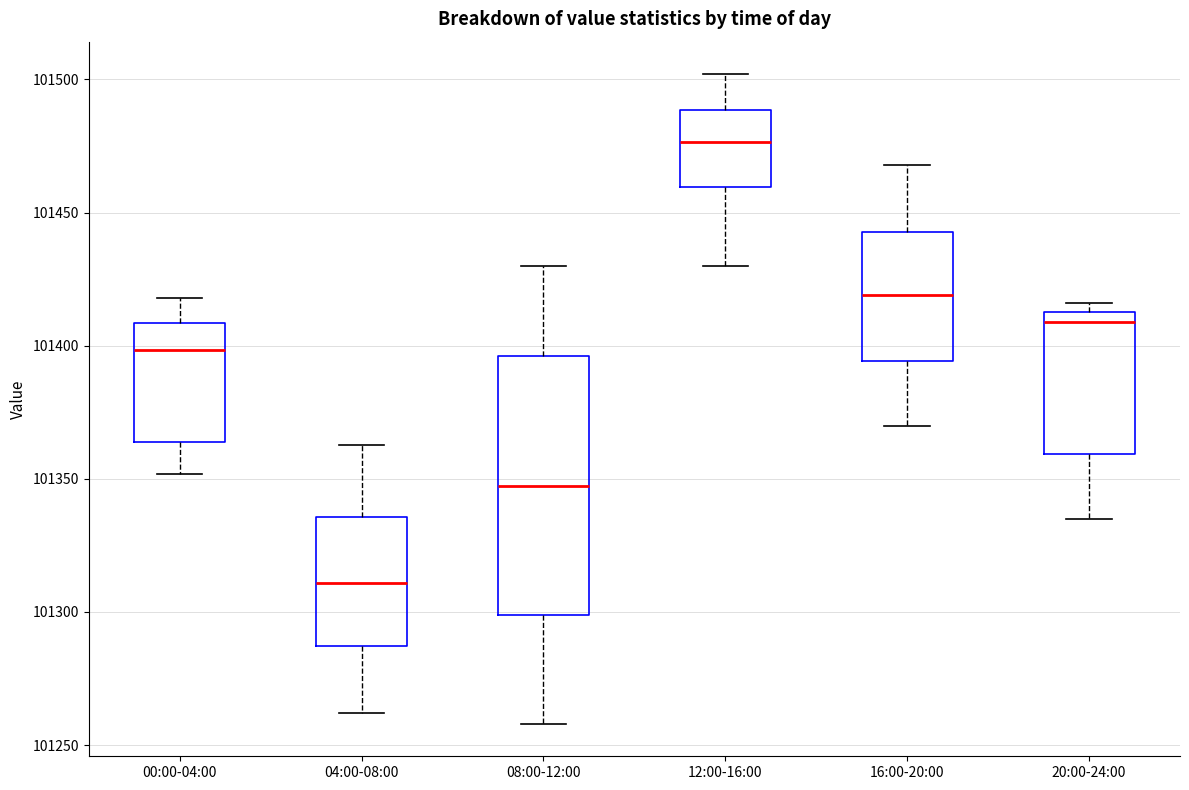

Reading left to right, read every box against the y-axis: the position of its median line, the range the box covers, and the ends of its whiskers. The values are not printed on the chart, so give them approximately, as read against the axis.

00:00-04:00: median 101400, box 101365 to 101410, whiskers 101350 to 101420
04:00-08:00: median 101310, box 101285 to 101335, whiskers 101260 to 101365
08:00-12:00: median 101350, box 101300 to 101395, whiskers 101260 to 101430
12:00-16:00: median 101475, box 101460 to 101490, whiskers 101430 to 101500
16:00-20:00: median 101420, box 101395 to 101445, whiskers 101370 to 101470
20:00-24:00: median 101410, box 101360 to 101415, whiskers 101335 to 101415 (just above the box's upper edge)